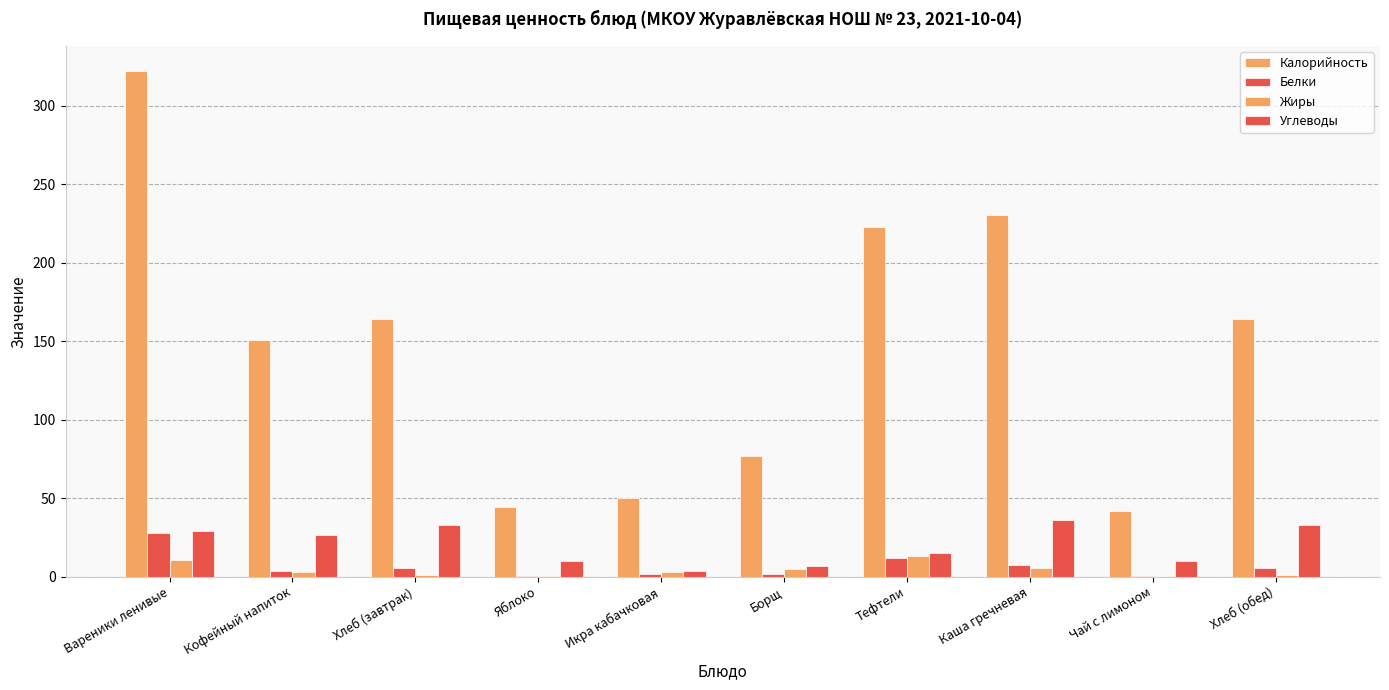

How many data points in Калорийность are above 164?

5